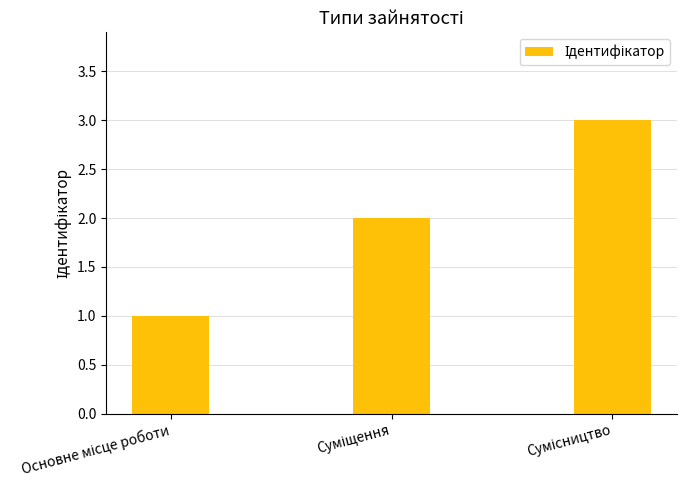

What is the maximum value shown in the chart?

3